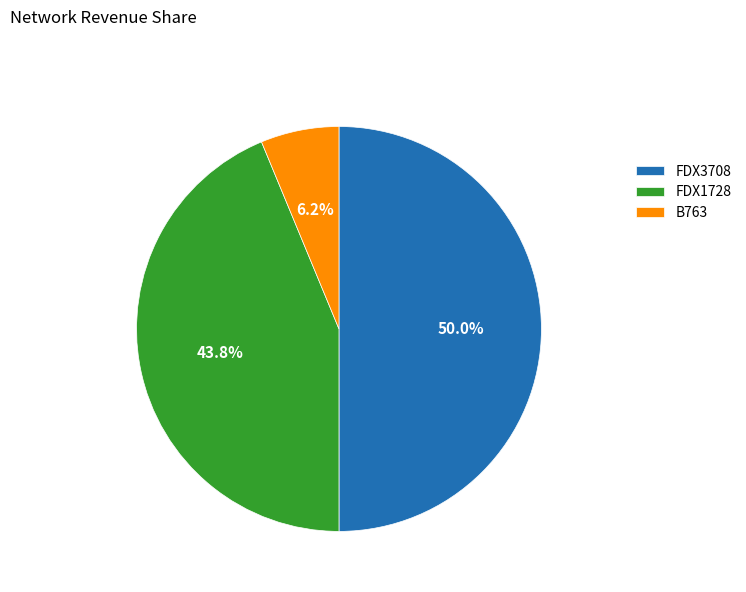

To the nearest percent, what is the combined percentage of FDX3708 and B763?

56%